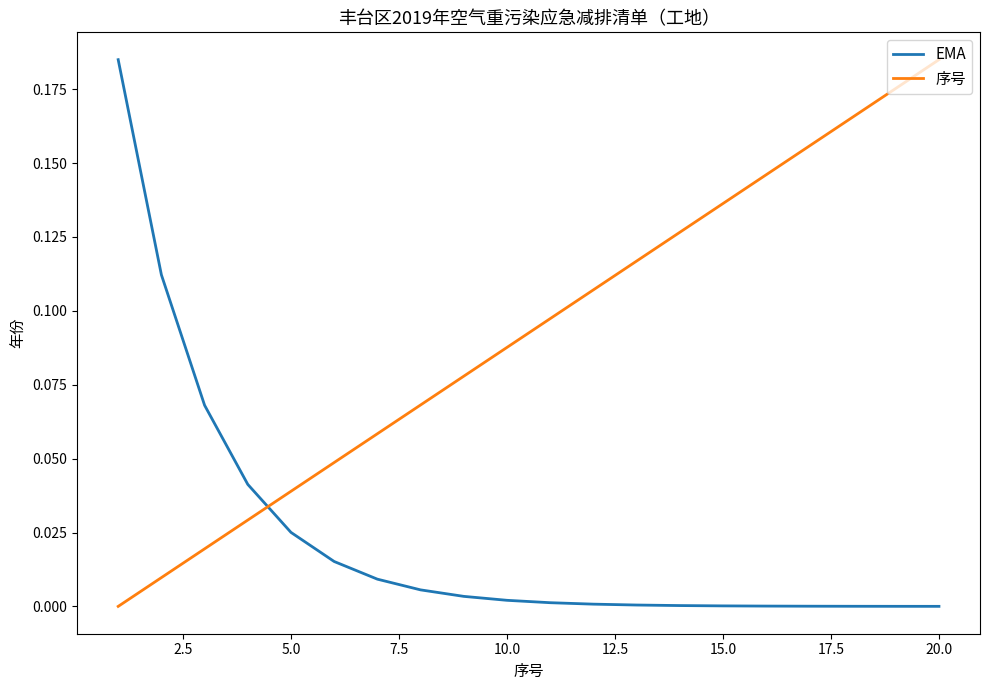

Rank the series by their average value, from highest to lowest.

序号, EMA